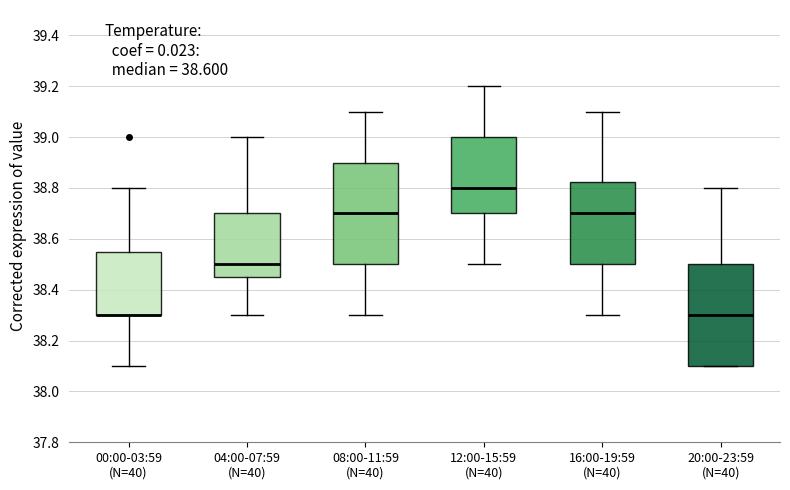

Reading left to right, transcribe this box plot: for each box, give where its median line is, the range the box spans, and where its two whiskers end, as read against the y-axis. The values are not printed on the chart, so give them approximately, as read against the axis.

00:00-03:59 (N=40): median 38.30 (drawn on the box's lower edge), box 38.30 to 38.56, whiskers 38.10 to 38.80
04:00-07:59 (N=40): median 38.50, box 38.46 to 38.70, whiskers 38.30 to 39.00
08:00-11:59 (N=40): median 38.70, box 38.50 to 38.90, whiskers 38.30 to 39.10
12:00-15:59 (N=40): median 38.80, box 38.70 to 39.00, whiskers 38.50 to 39.20
16:00-19:59 (N=40): median 38.70, box 38.50 to 38.82, whiskers 38.30 to 39.10
20:00-23:59 (N=40): median 38.30, box 38.10 to 38.50, whiskers 38.10 to 38.80